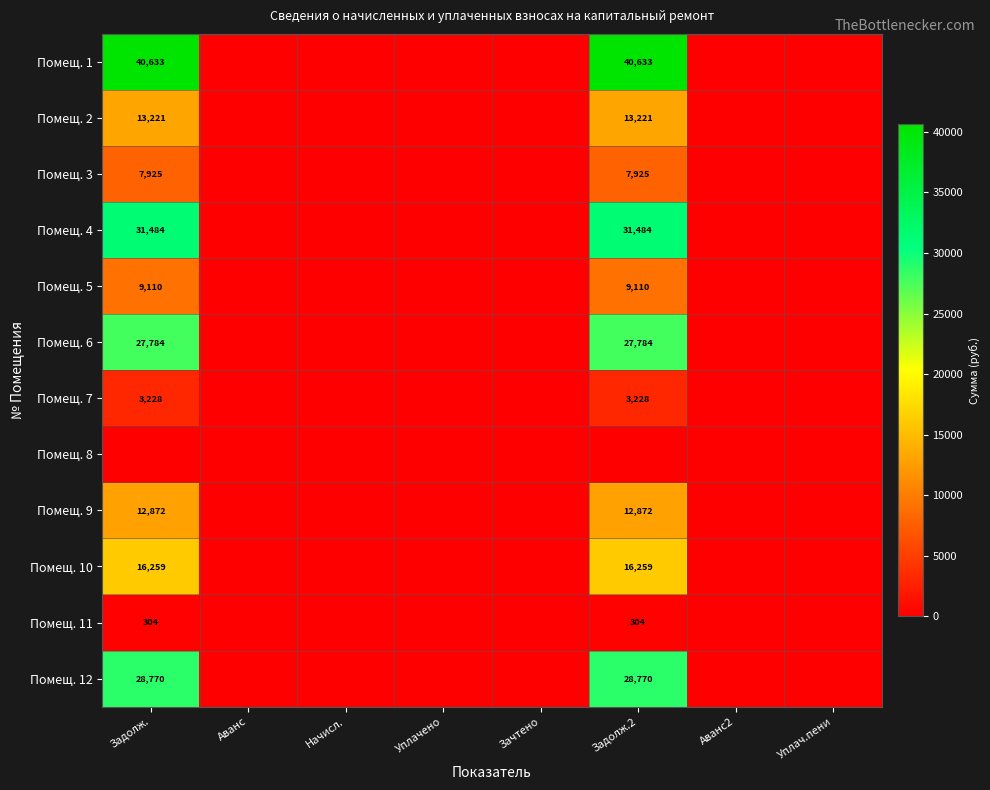

The value of Помещ. 4 at Задолж.2 is 31484. True or false?

True